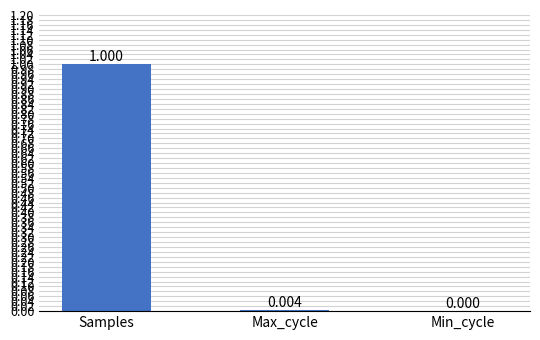

What is the sum of all values?

1.0